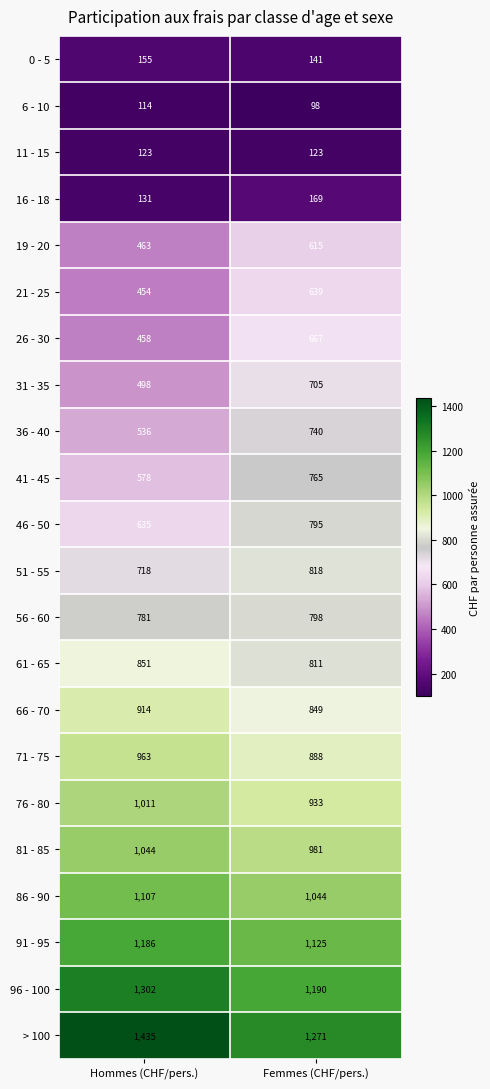

Is it true that 21 - 25 equals 190 at Femmes (CHF/pers.)?

False